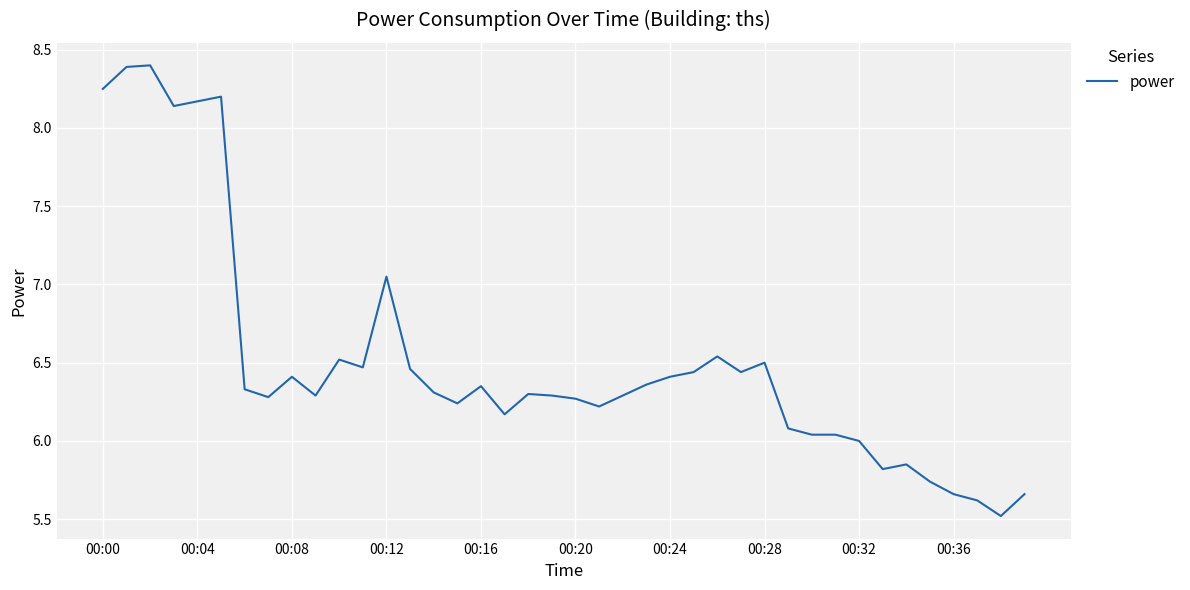

What is the difference between the second highest and second lowest values?

2.8